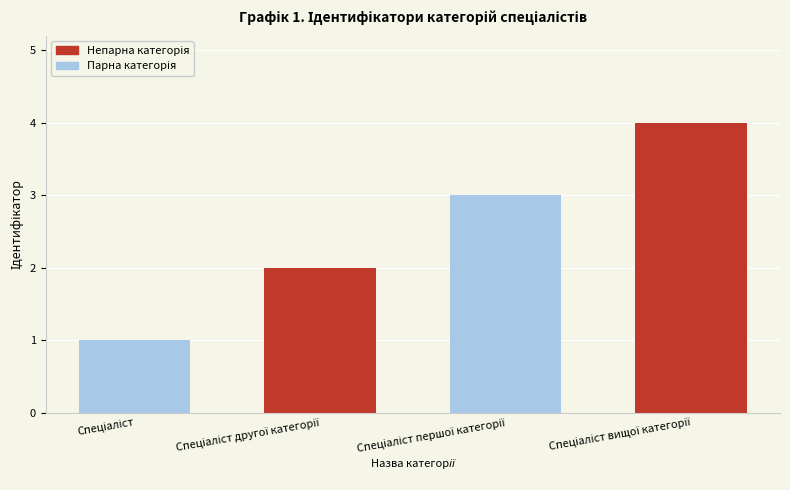

What is the greatest value displayed?

4